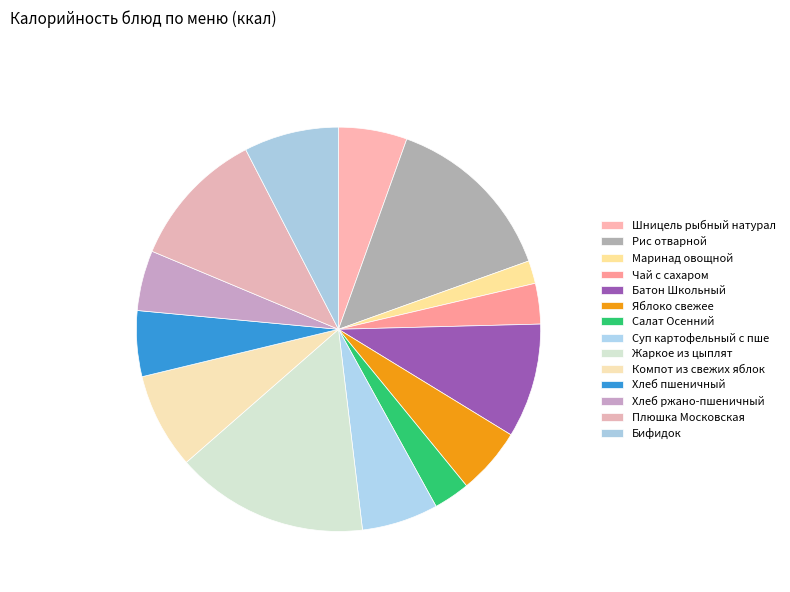

How many slices are in this pie chart?

14